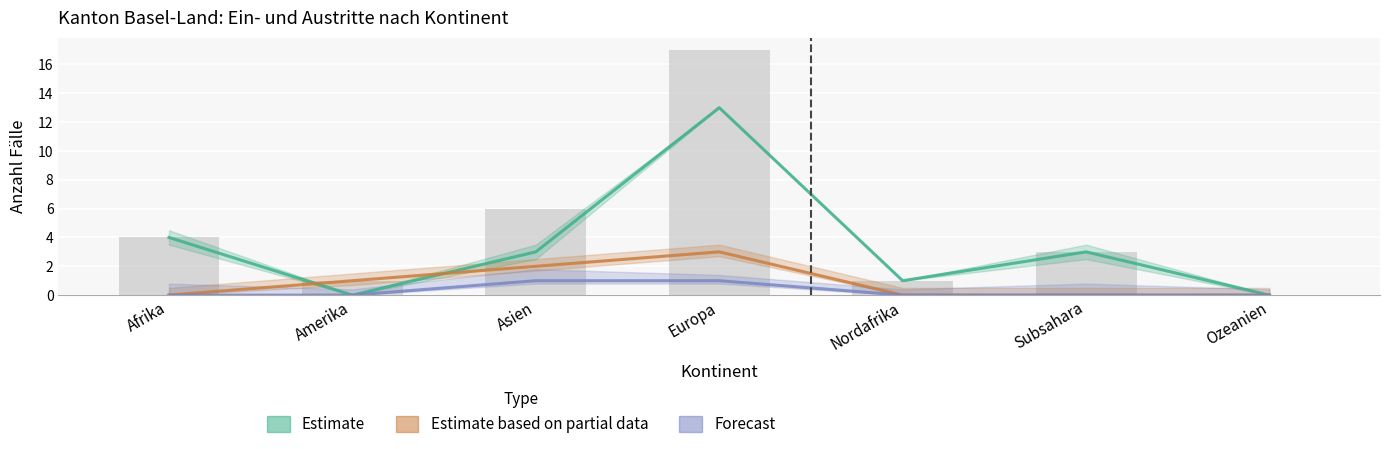

What are all the series names shown in the legend?

Estimate, Estimate based on partial data, Forecast